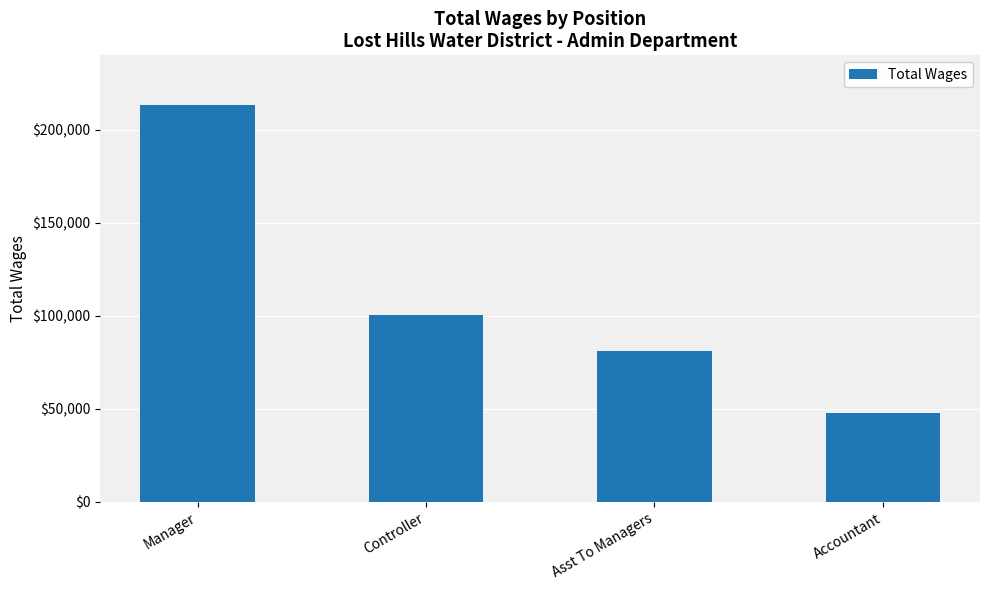

What is the label of the 2nd bar from the left?

Controller